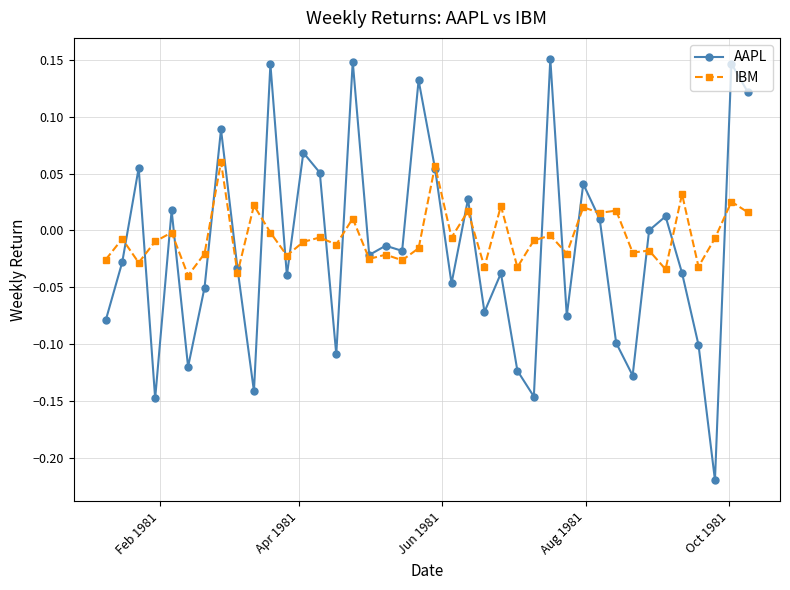

How many times do IBM and AAPL cross each other?

21